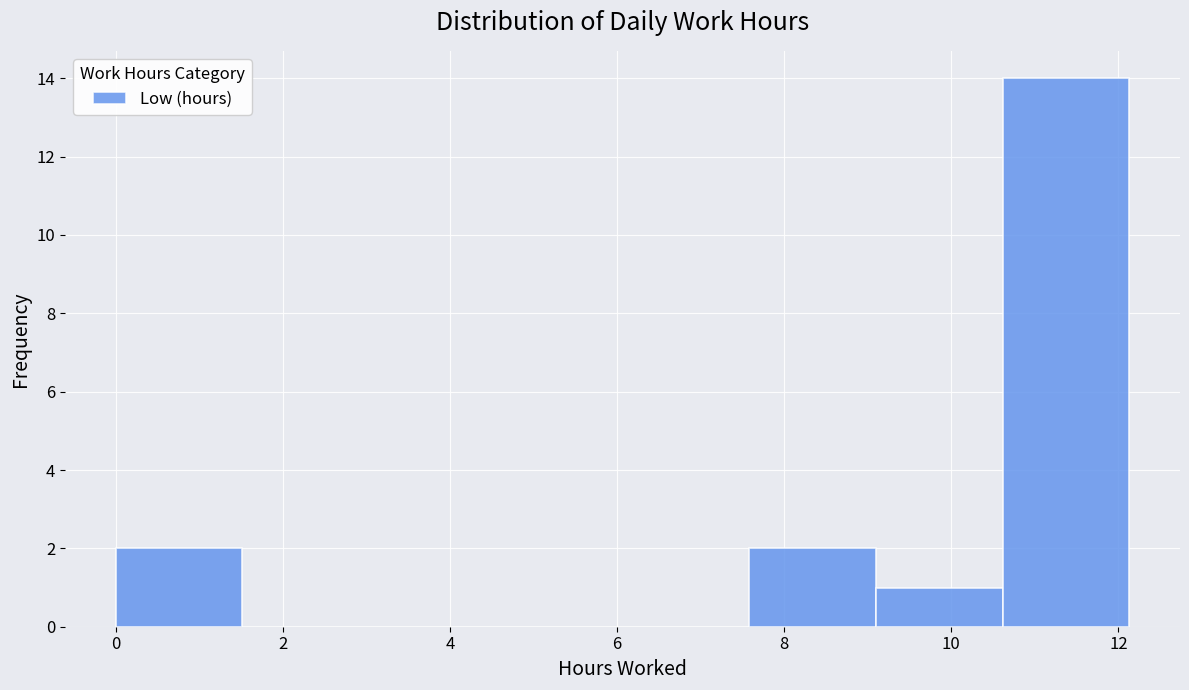

Reading left to right, transcribe this chart: for each bar, give the range it covers on the x-axis and its height. Neither the bar edges nor the heights are printed on the chart, so give them approximately, as read against the axes.

0.0 to 1.6: 2
1.6 to 3.0: 0
3.0 to 4.6: 0
4.6 to 6.0: 0
6.0 to 7.6: 0
7.6 to 9.0: 2
9.0 to 10.6: 1
10.6 to 12.2: 14